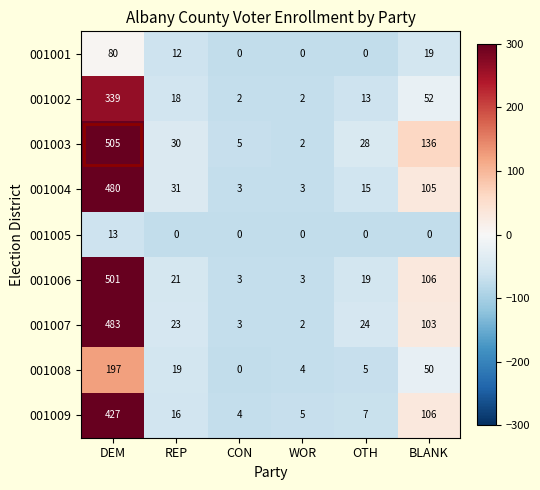

Is it true that 001001 equals 12 at REP?

True